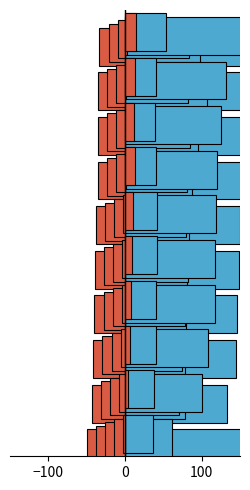

What is the lowest value of the Mar series?

0.6